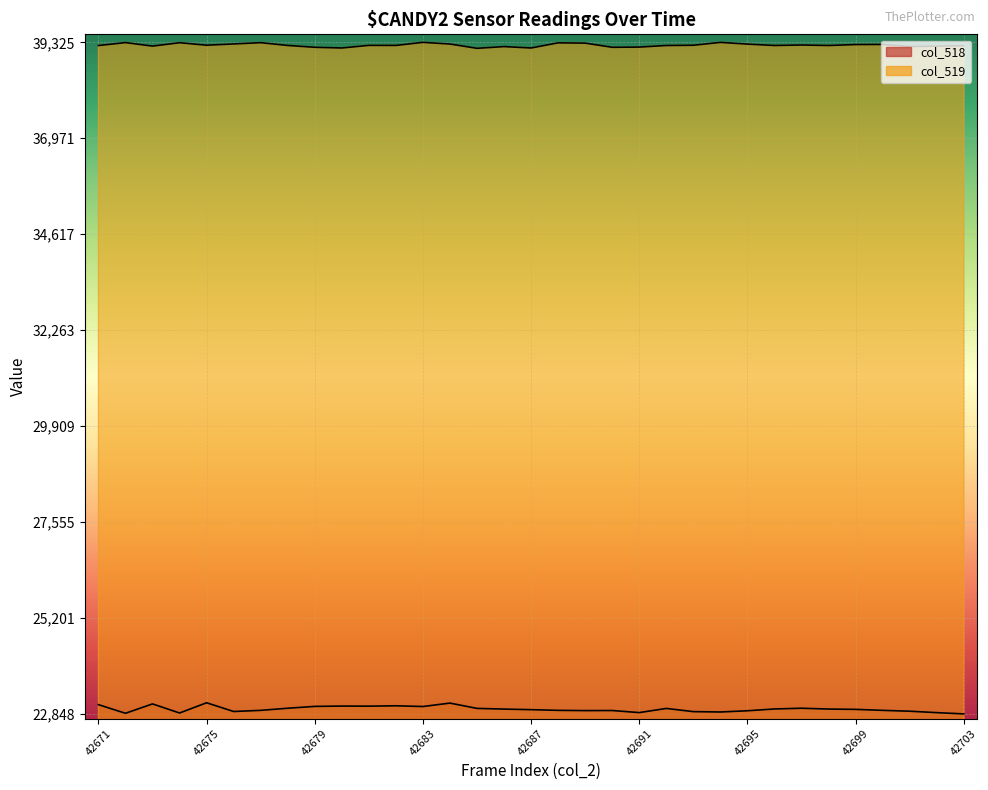

What is the maximum value for col_518?

23121